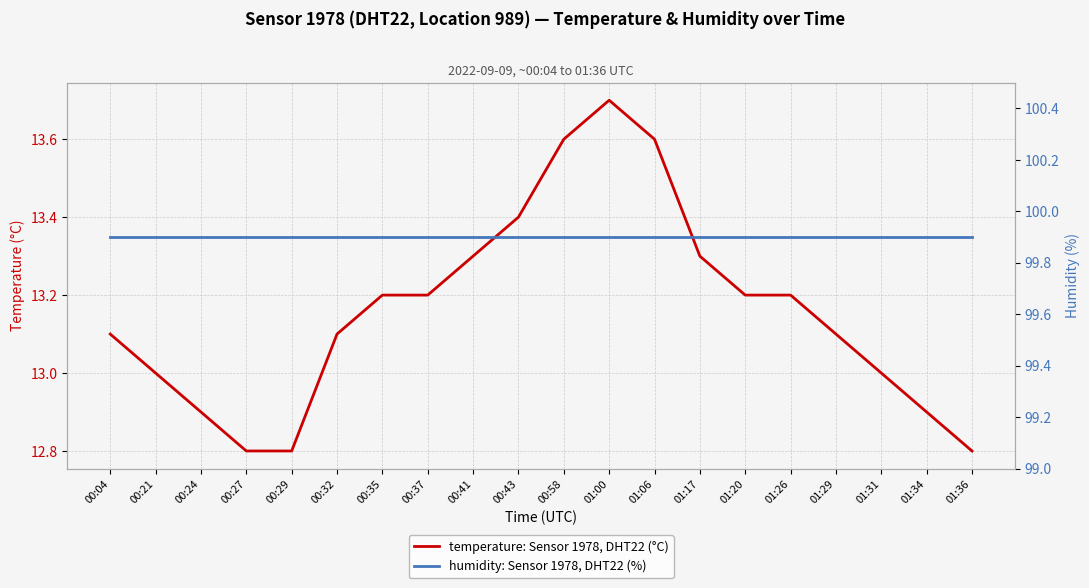

At which category is the sum across all series the highest?

01:00